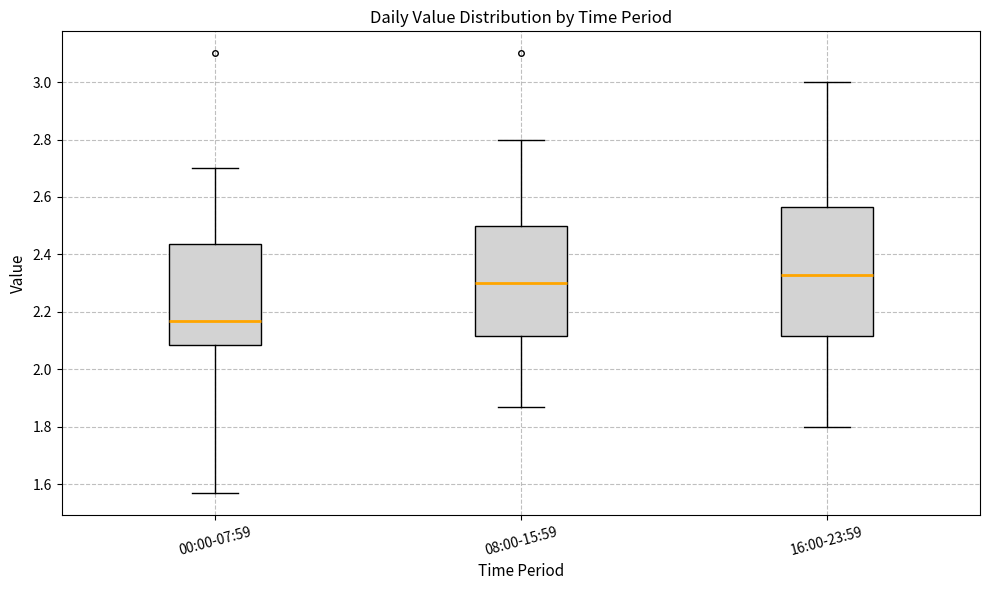

Which box is the tallest, from its lower edge to its upper edge?

16:00-23:59